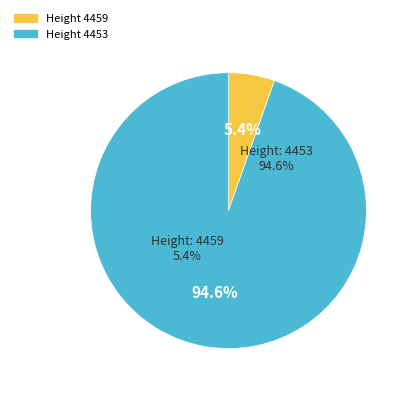

Is there a majority slice in this chart?

Yes